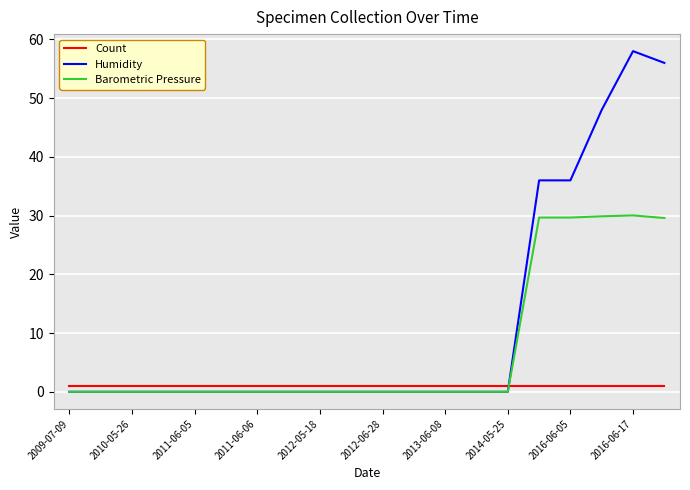

Which series has the largest total across all categories?

Humidity